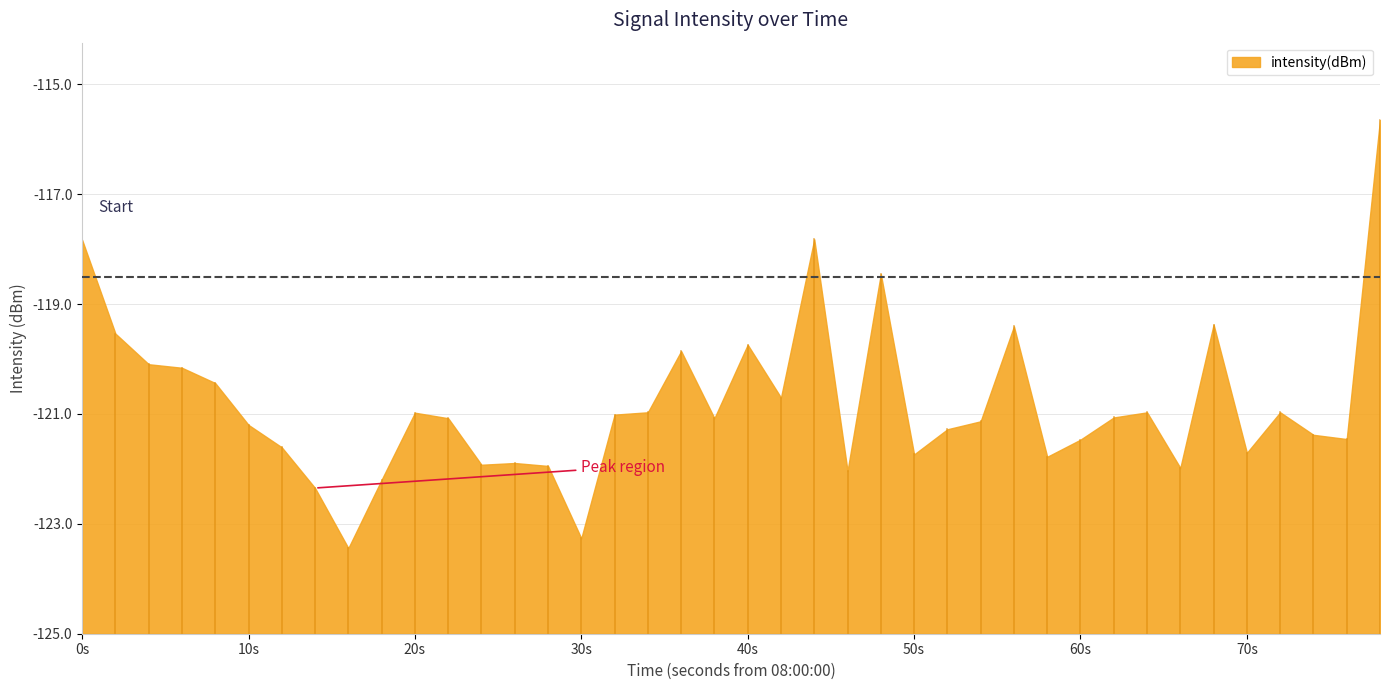

Which label corresponds to the largest value in the chart?

39